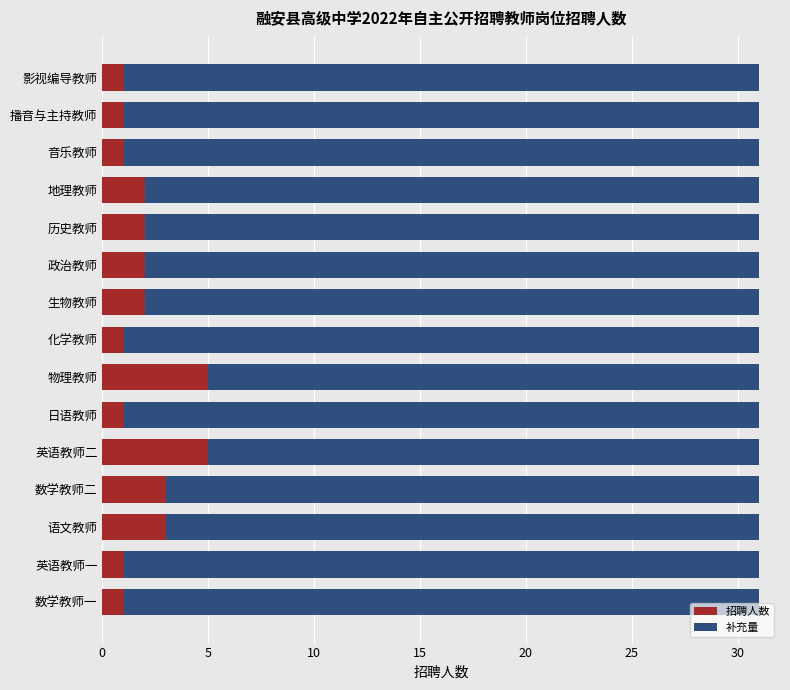

Count the number of categories in the chart.

15